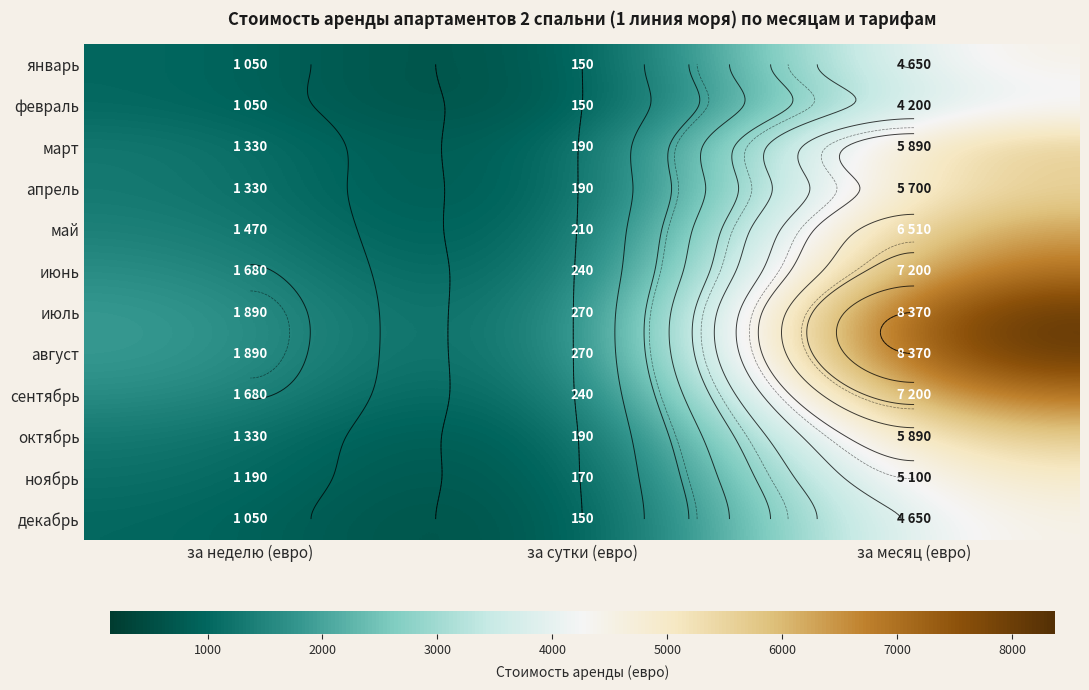

The май series shows 210 at за сутки (евро). True or false?

True